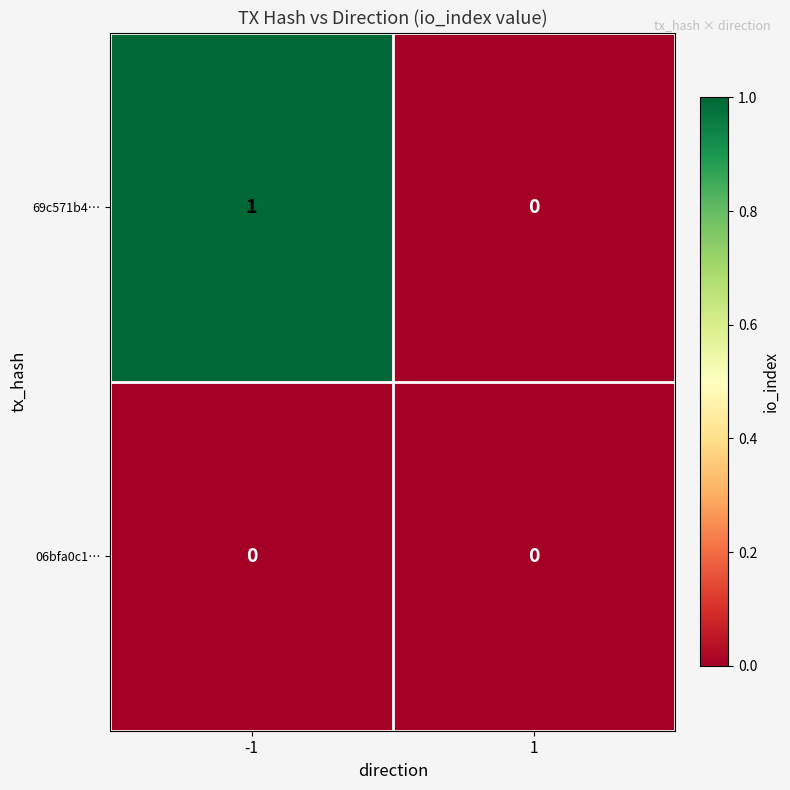

Is the value of 69c571b4… at -1 greater than the value of 06bfa0c1… at 1?

Yes